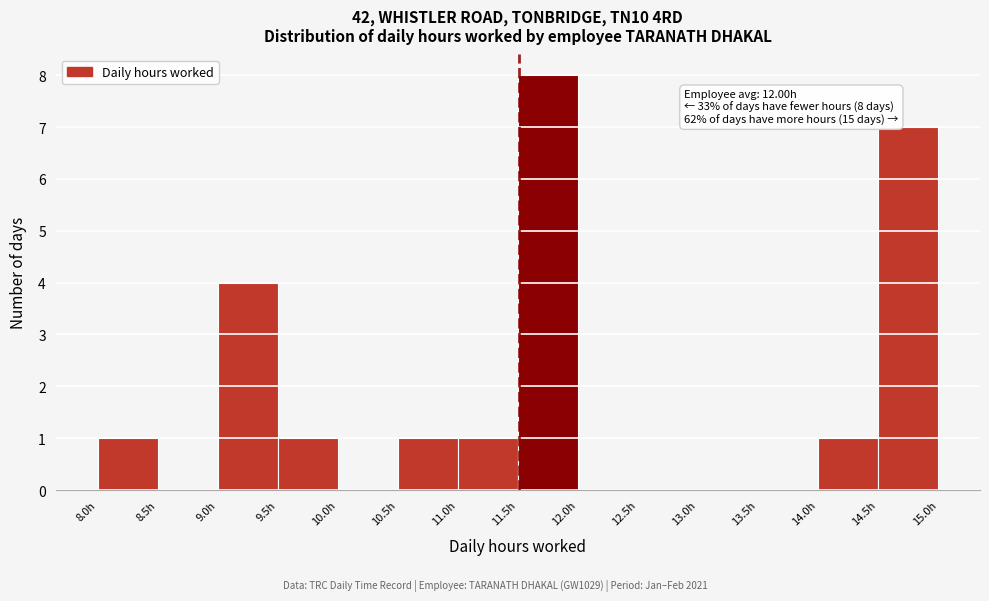

Which range on the x-axis has the tallest bar?

11.5 to 12.0